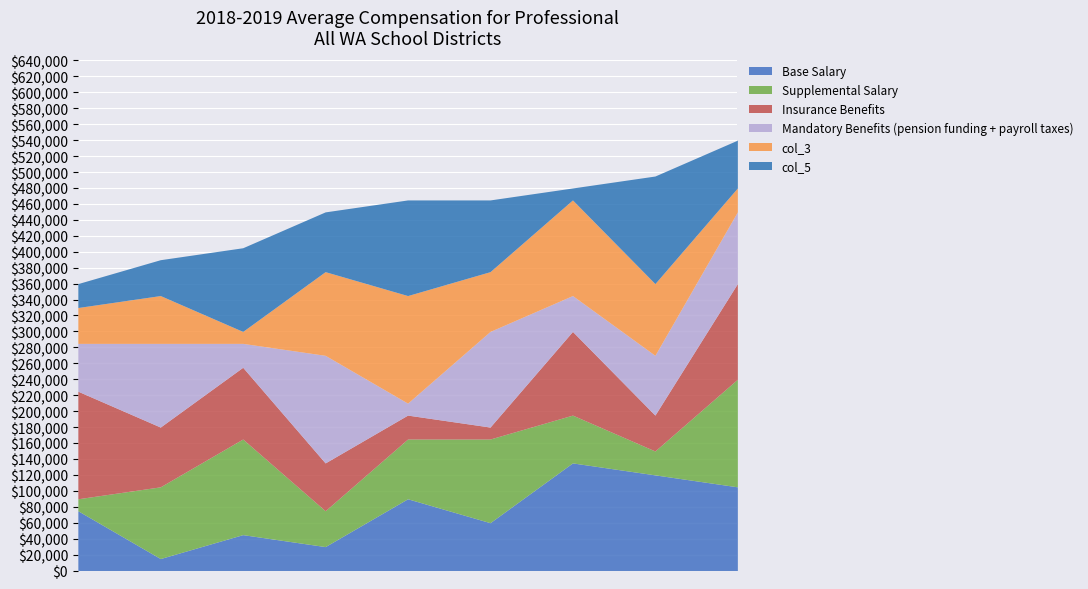

What is the minimum value for Base Salary?

15000